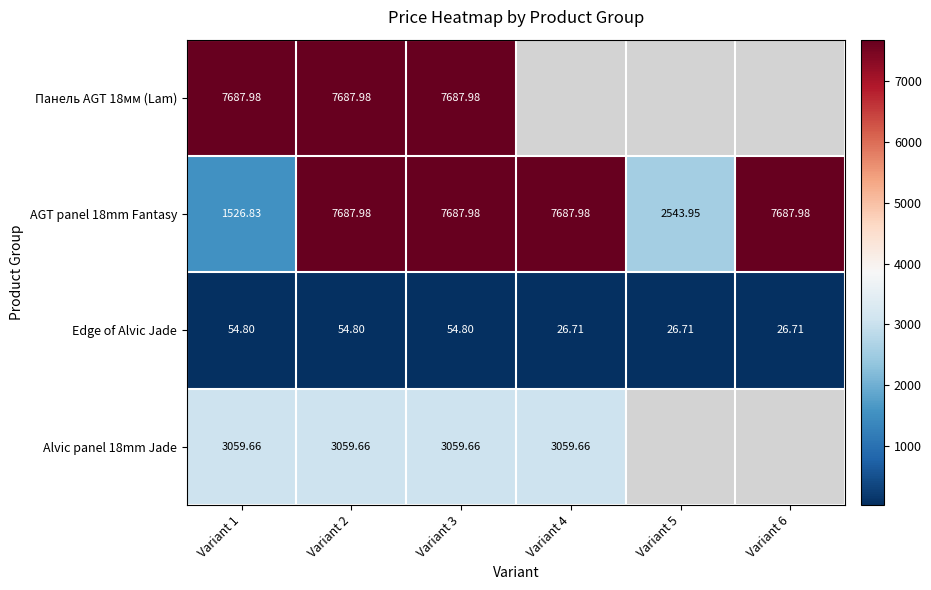

Is the value of AGT panel 18mm Fantasy at Variant 2 greater than the value of Edge of Alvic Jade at Variant 4?

Yes